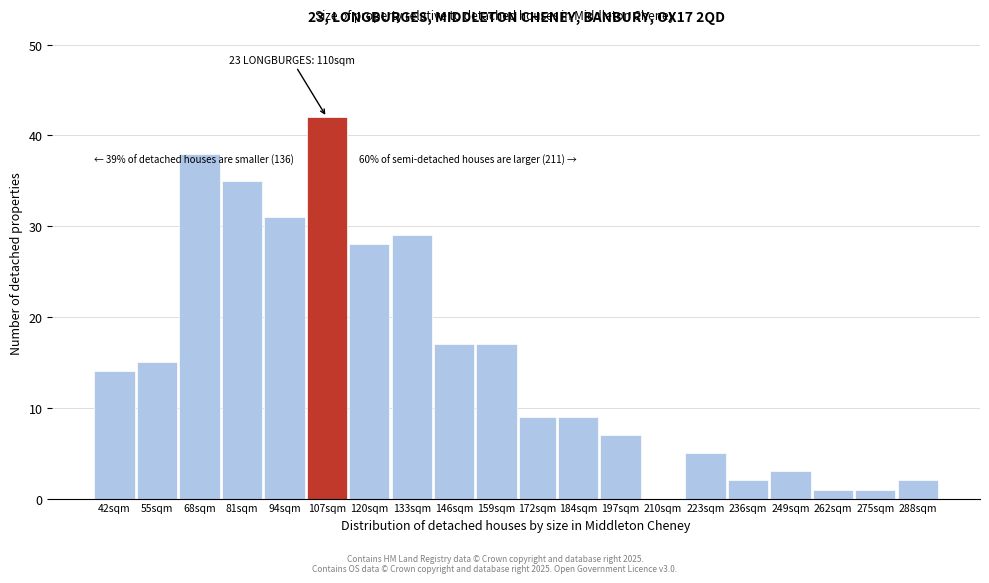

Reading right to left, extract all data points from this chart.

288sqm=2	275sqm=1	262sqm=1	249sqm=3	236sqm=2	223sqm=5	210sqm=0	197sqm=7	184sqm=9	172sqm=9	159sqm=17	146sqm=17	133sqm=29	120sqm=28	107sqm=42	94sqm=31	81sqm=35	68sqm=38	55sqm=15	42sqm=14